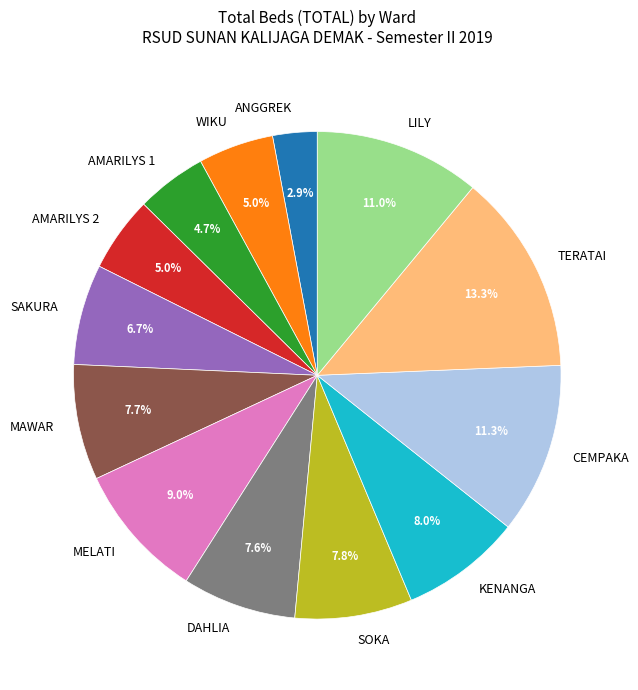

To the nearest percent, what is the difference between the largest and smallest slice percentages?

10%